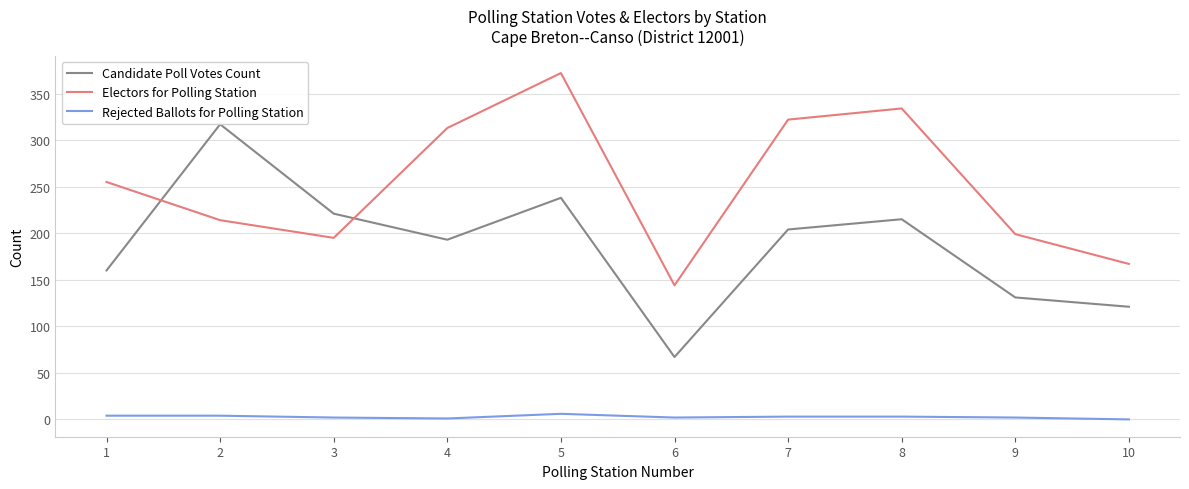

Which series has the widest spread of values?

Candidate Poll Votes Count